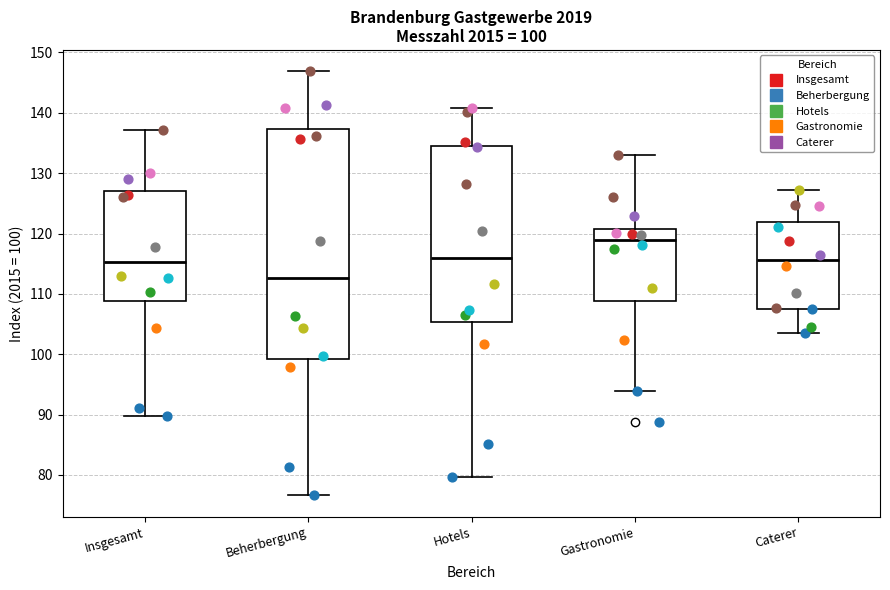

Which box has the lowest median line?

Beherbergung